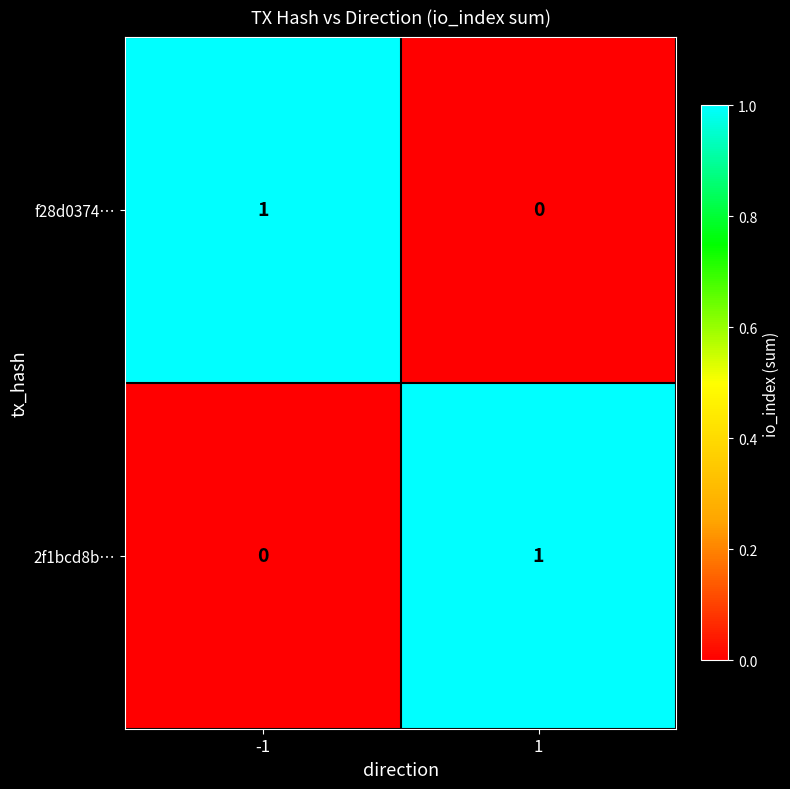

The f28d0374… series shows 0 at -1. True or false?

False